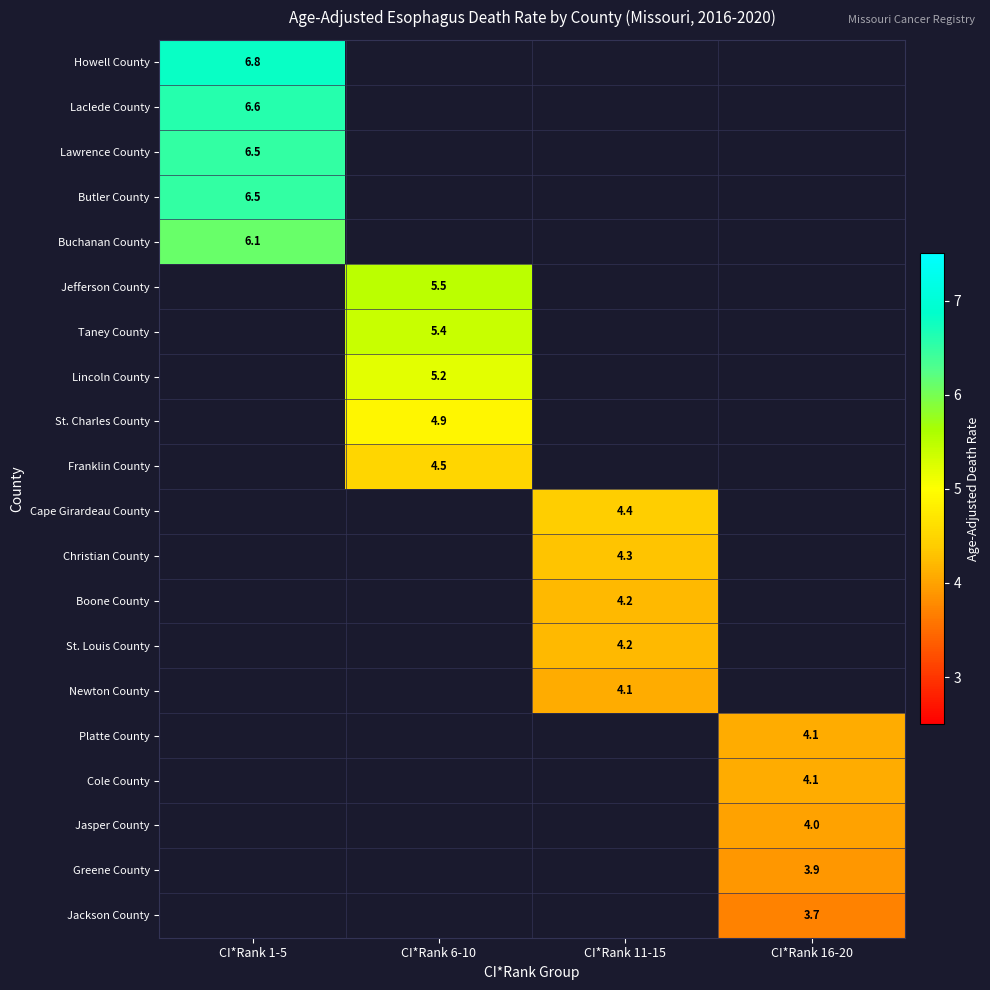

The Franklin County series shows 4.5 at CI*Rank 6-10. True or false?

True